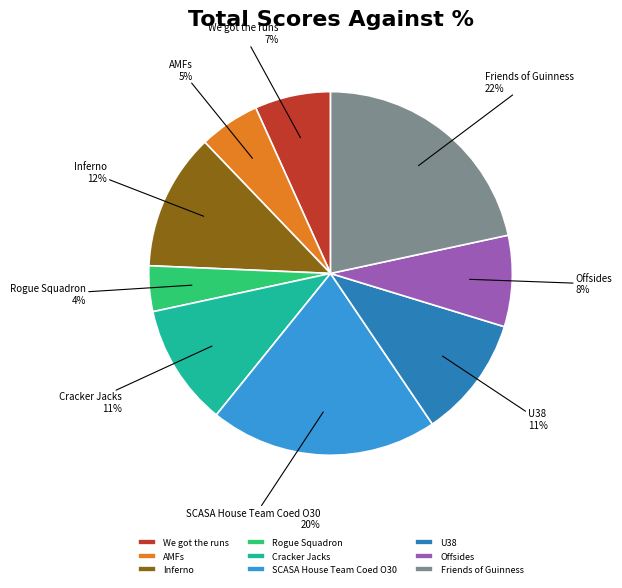

To the nearest percent, what is the average slice percentage?

11%